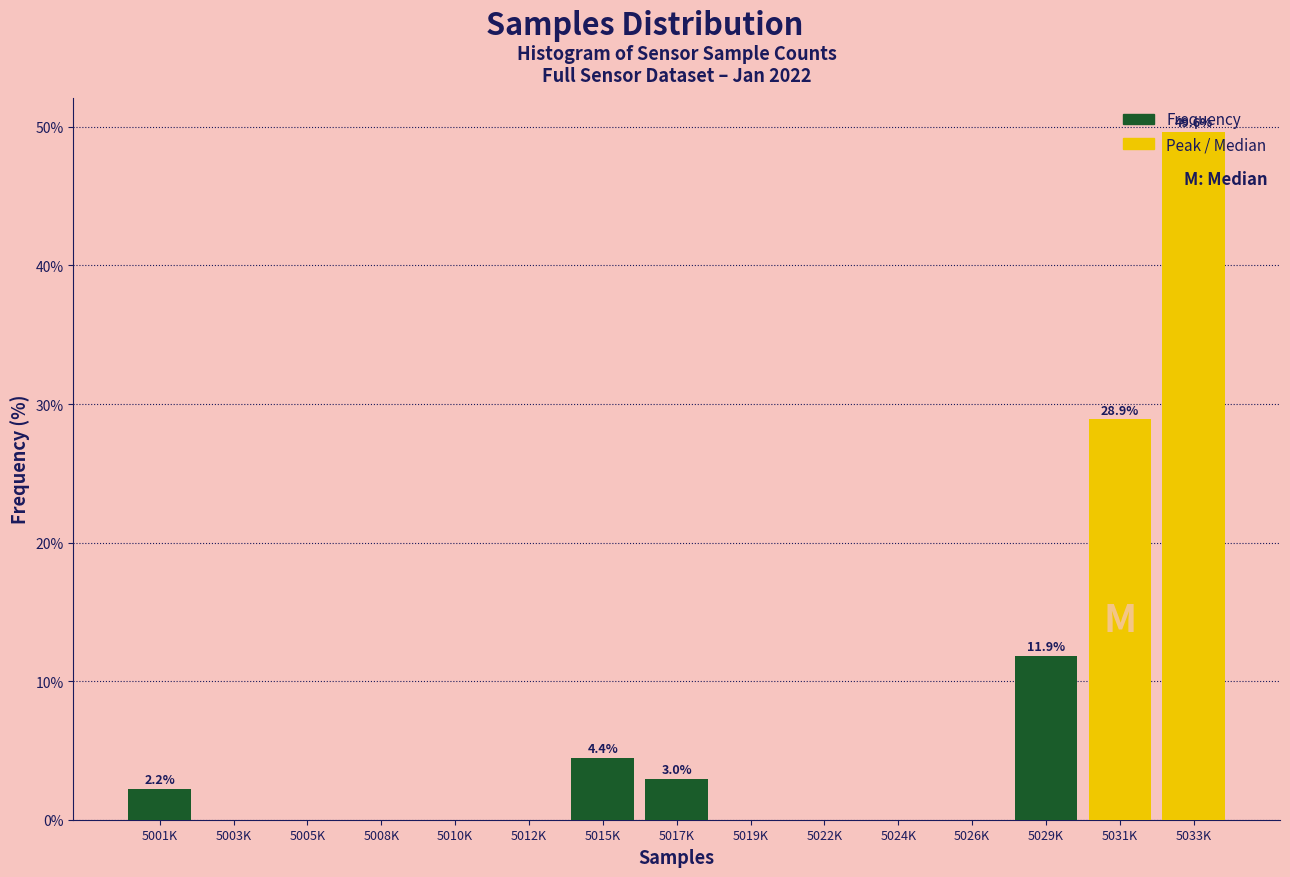

Which has a higher value, 5026K or 5033K?

5033K